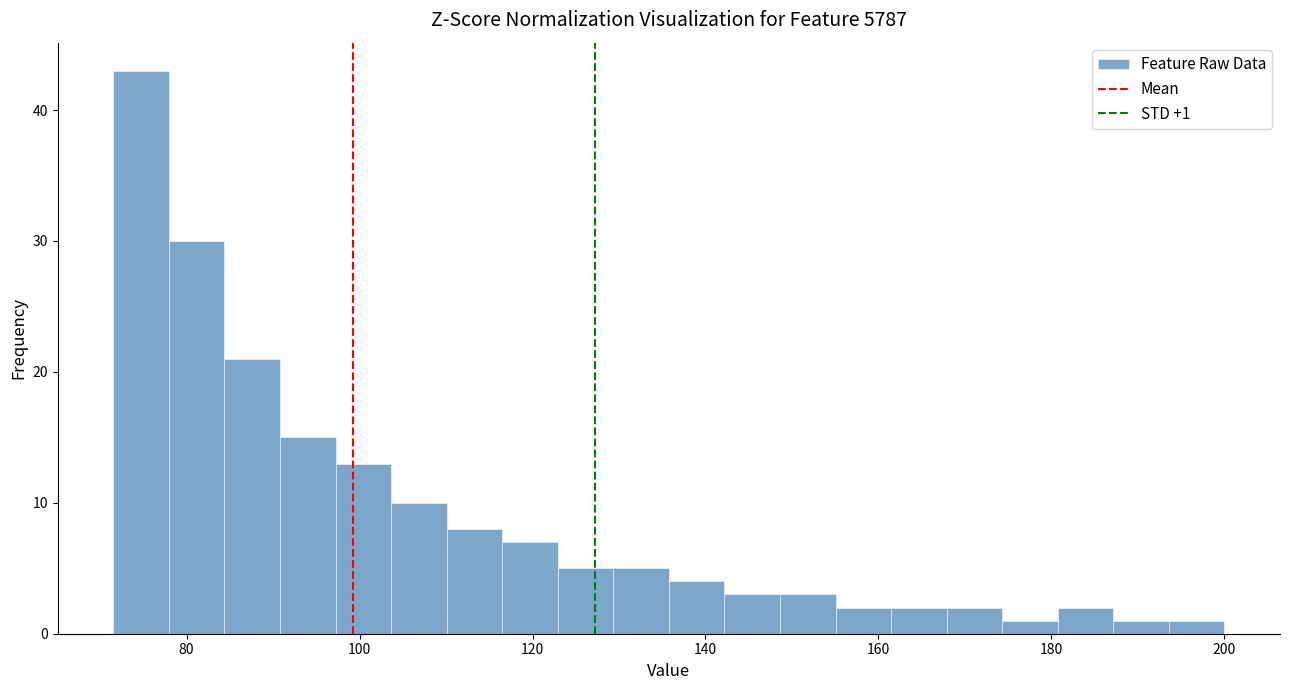

Read against the x-axis, roughly where is the centre of the tallest bar?

74